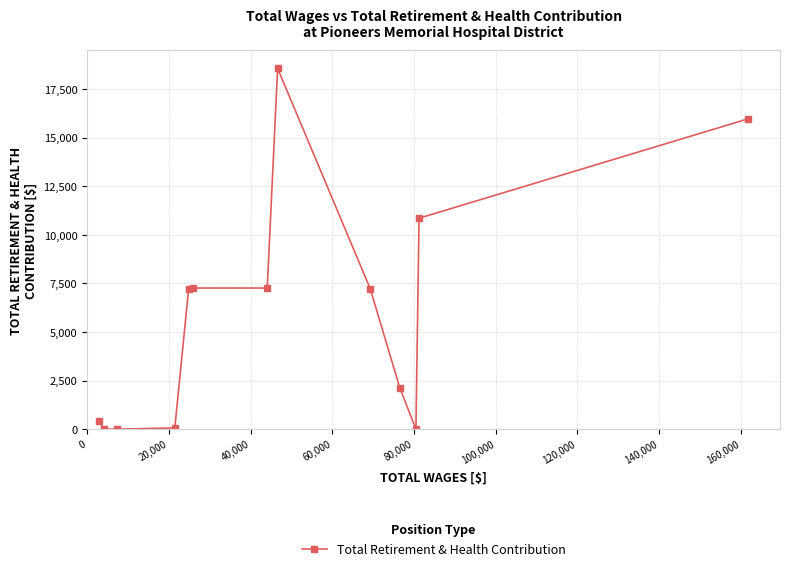

Does the chart have visible grid lines?

Yes